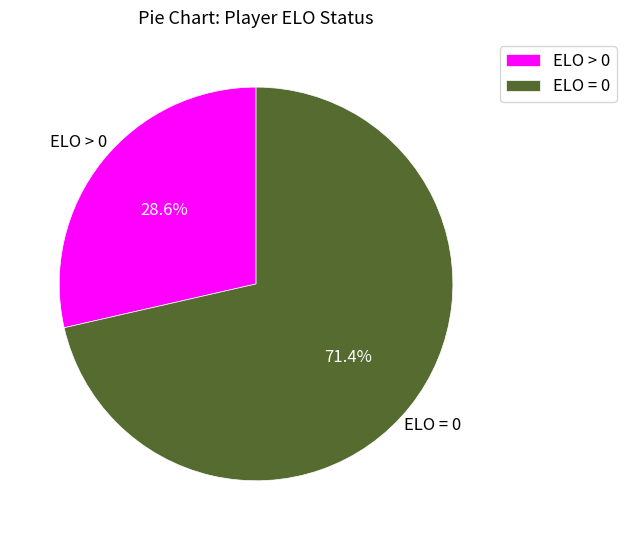

To the nearest percent, what is the combined percentage of ELO > 0 and ELO = 0?

100%